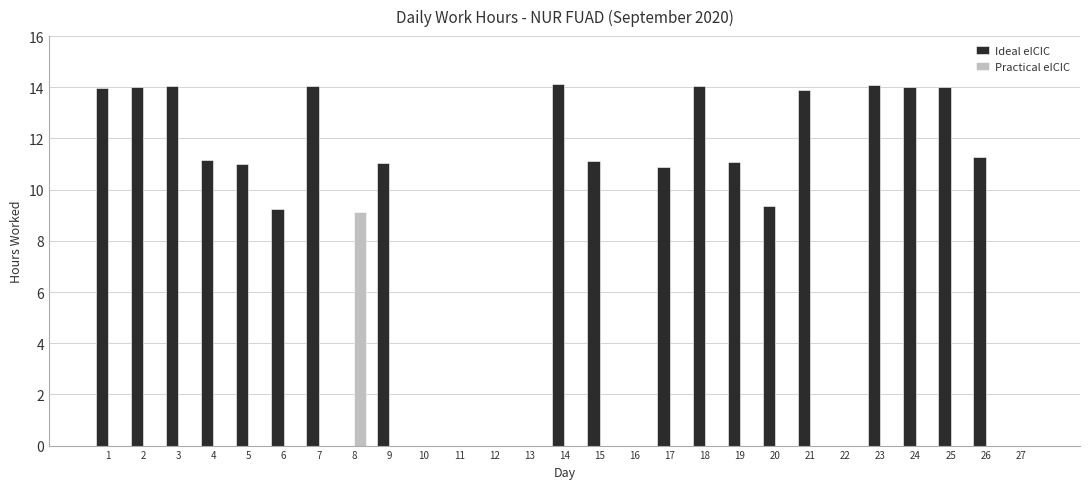

What is the spread (max minus min) of values at 19?

11.1